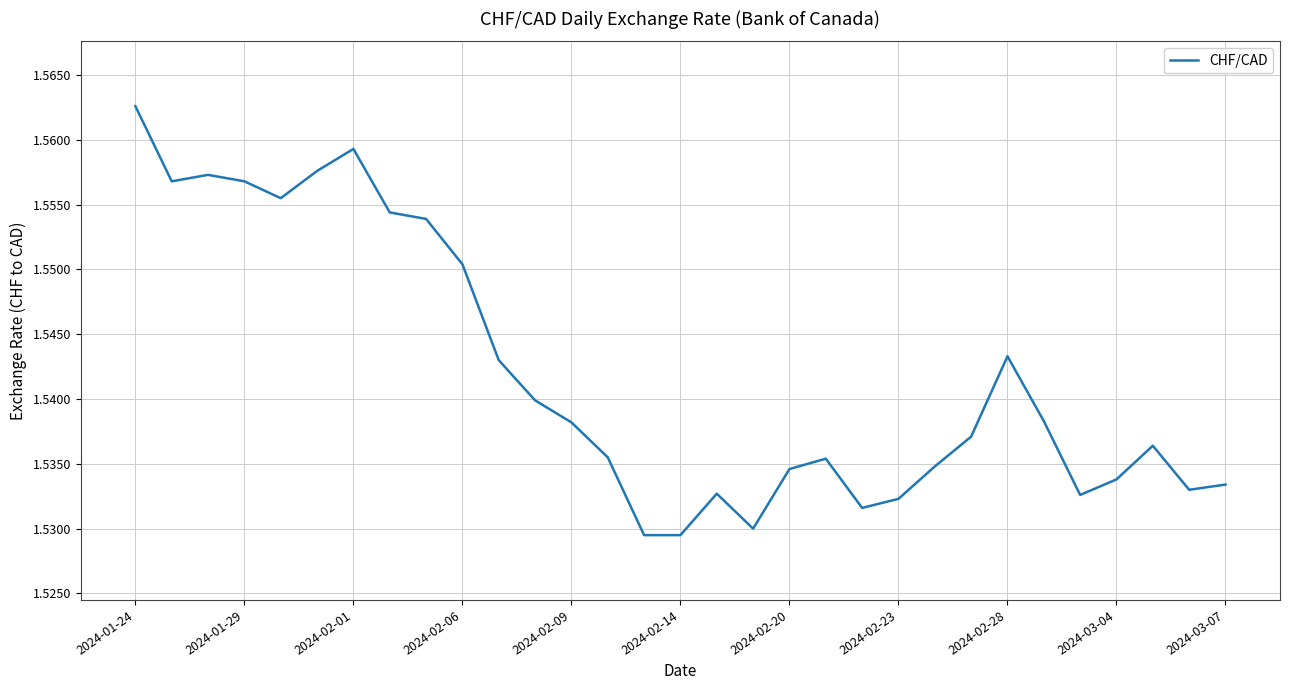

What is the greatest value displayed?

1.6